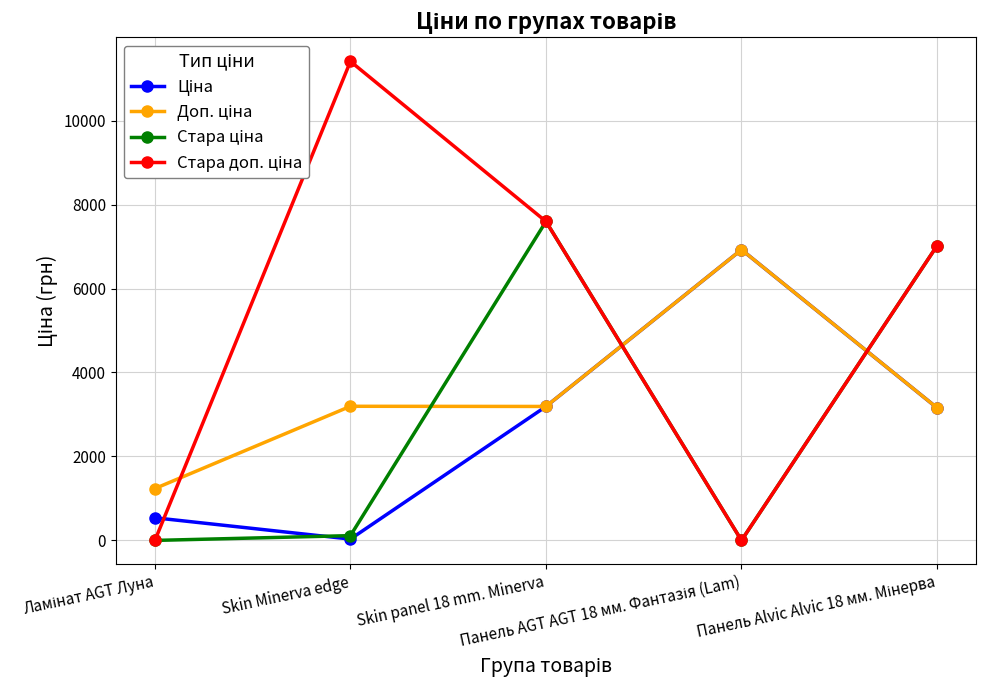

What is the maximum value shown in the chart?

11410.0